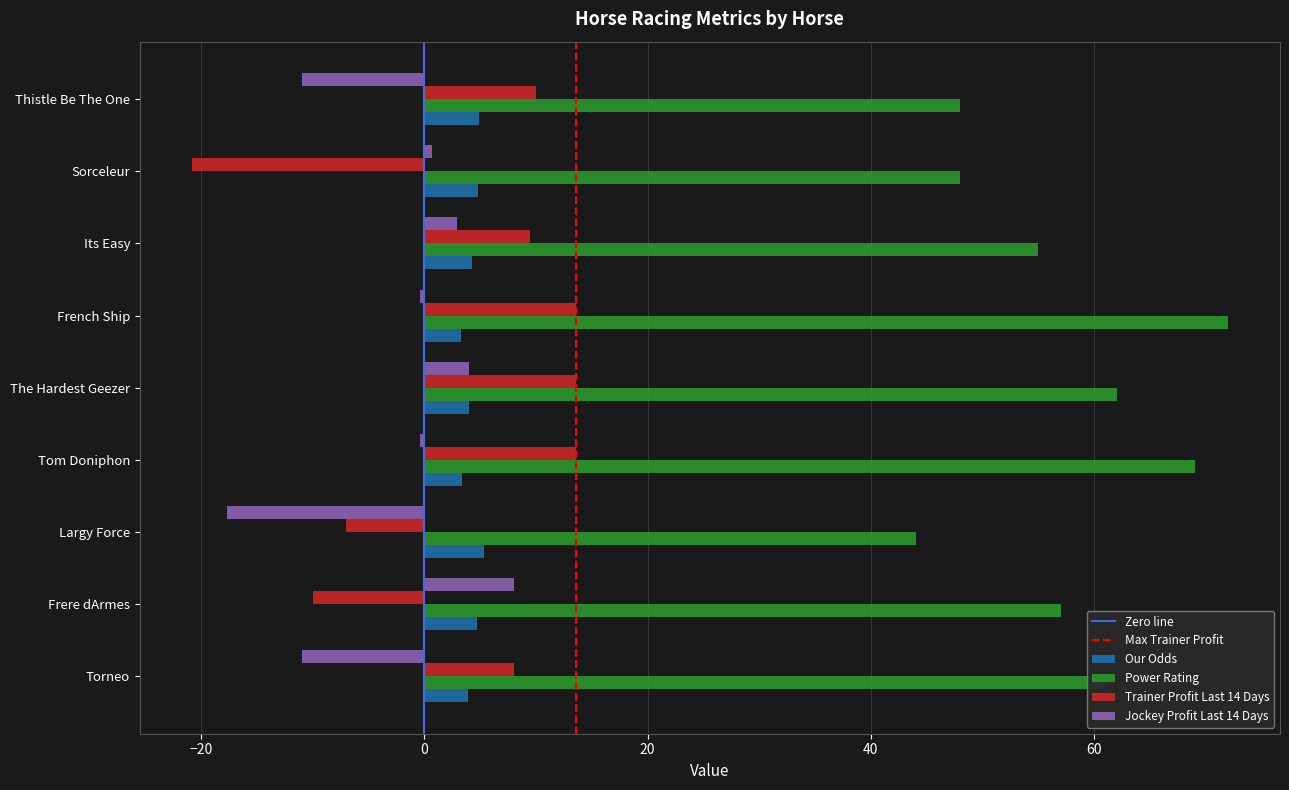

Which label corresponds to the smallest value in the chart?

Sorceleur